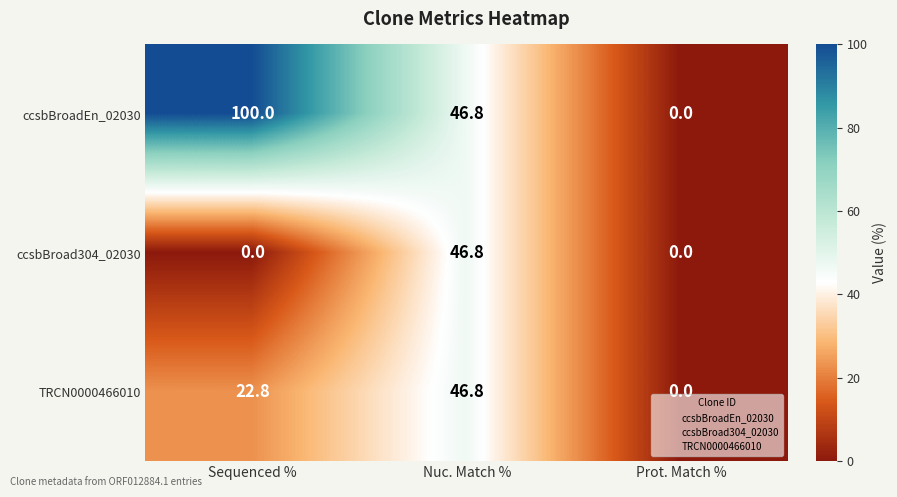

What is the difference between the maximum and second lowest values in the TRCN0000466010 series?

24.0